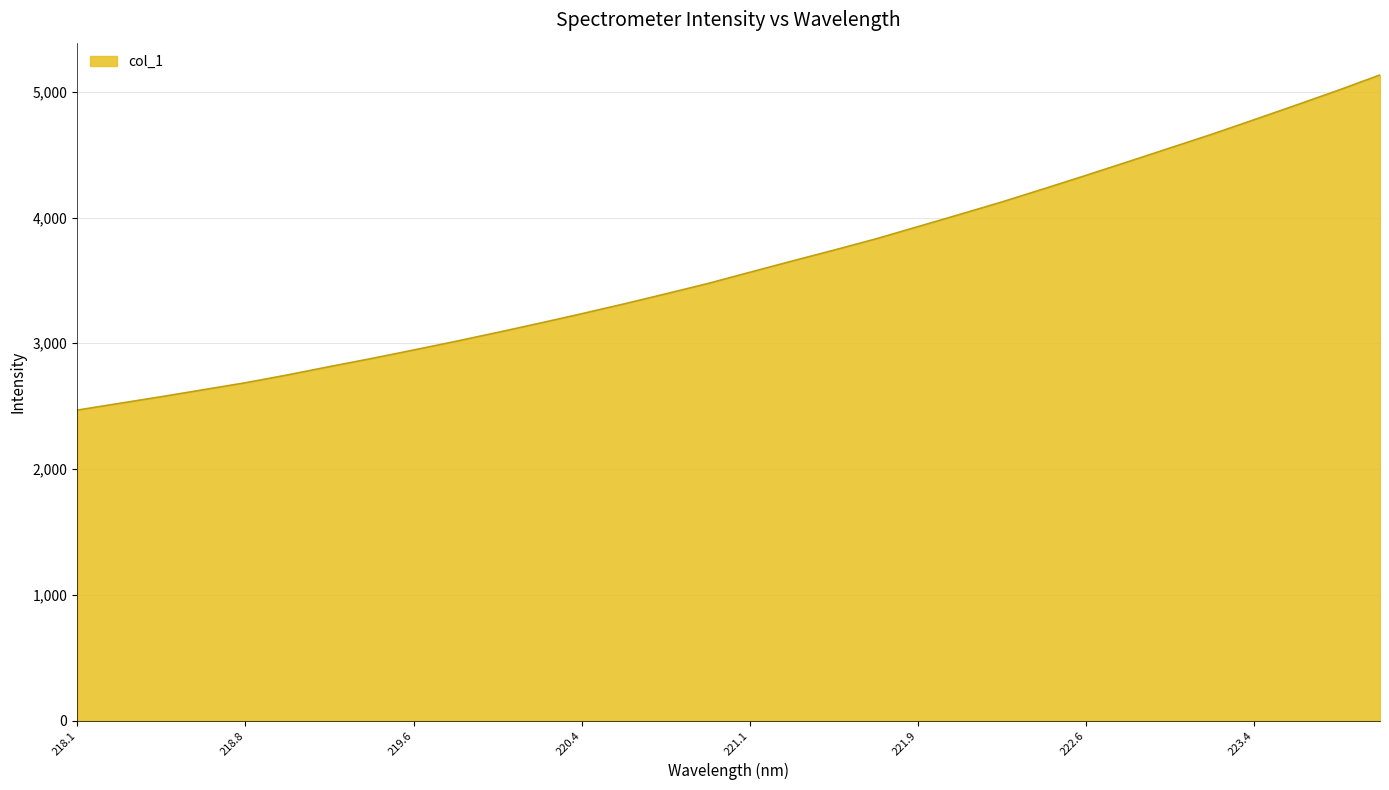

What is the minimum value shown in the chart?

2468.4